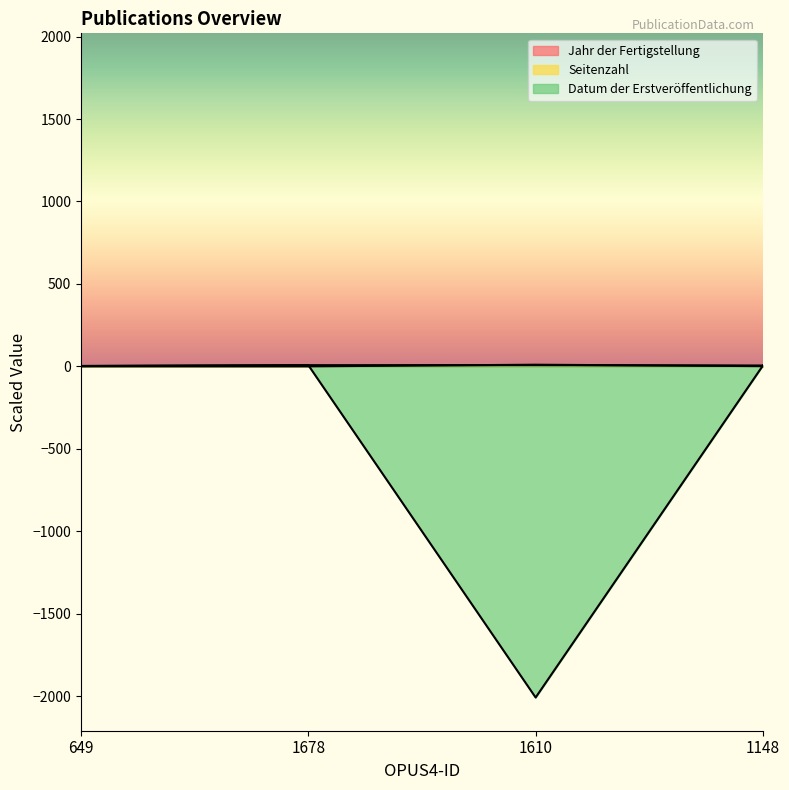

How many lines are shown in the chart?

3